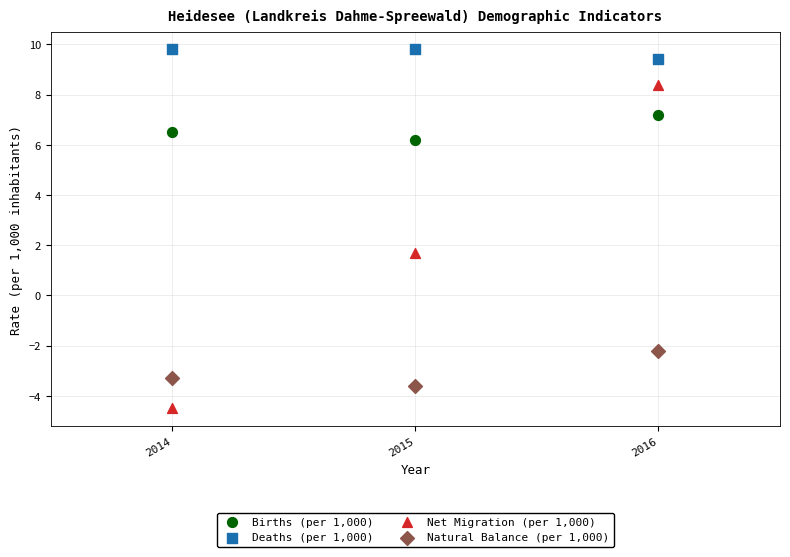

What are all the series names shown in the legend?

Births (per 1,000), Deaths (per 1,000), Net Migration (per 1,000), Natural Balance (per 1,000)